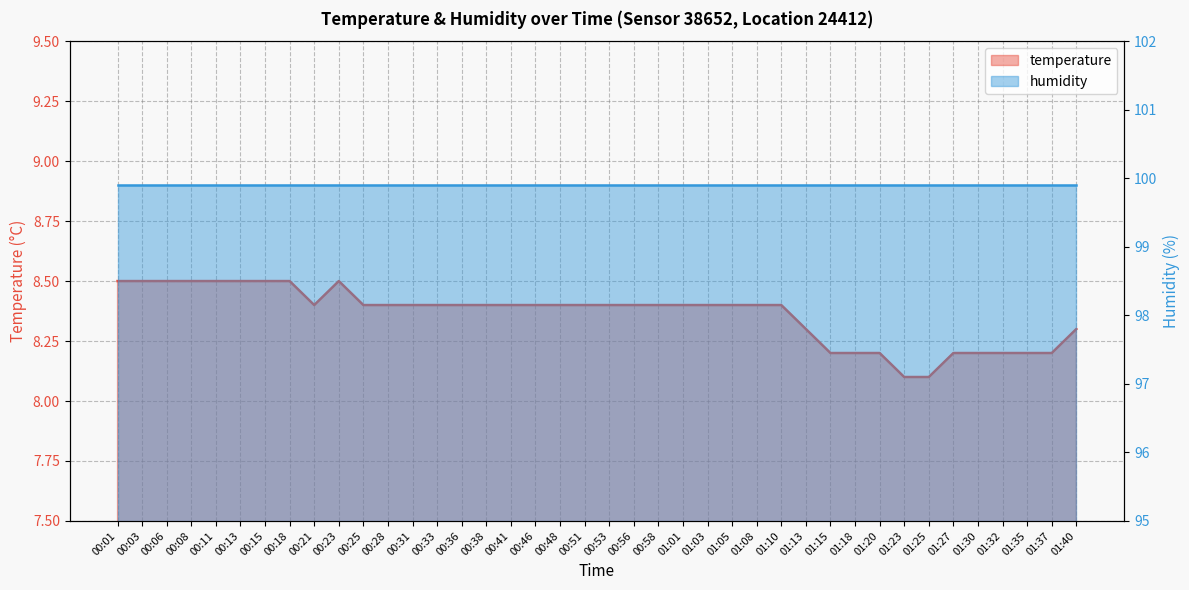

What is the label of the 39th point from the left?

01:37